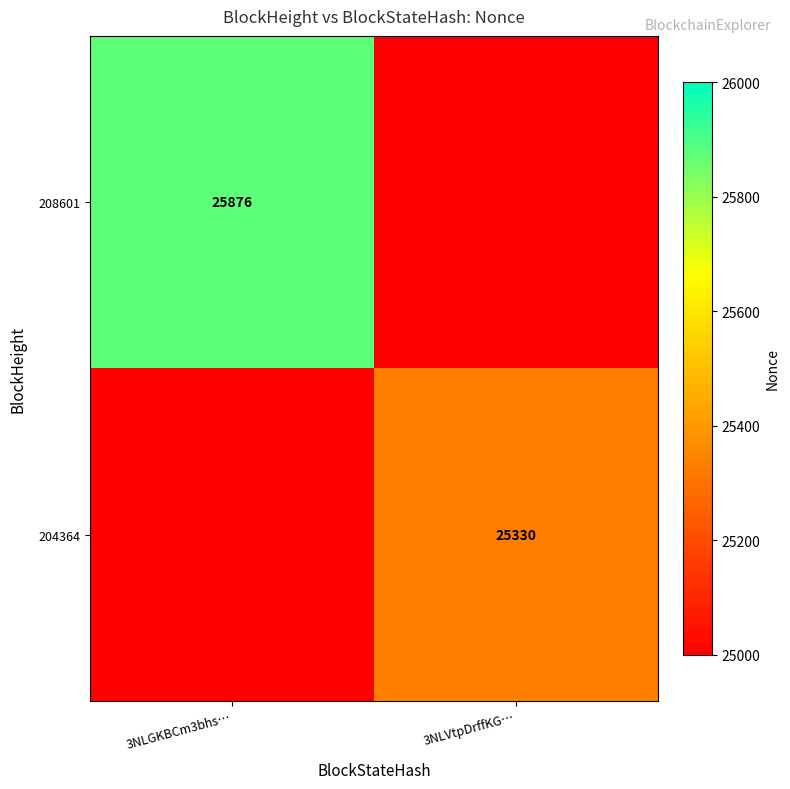

Between 3NLVtpDrffKG… and 3NLGKBCm3bhs…, which is larger?

3NLGKBCm3bhs…